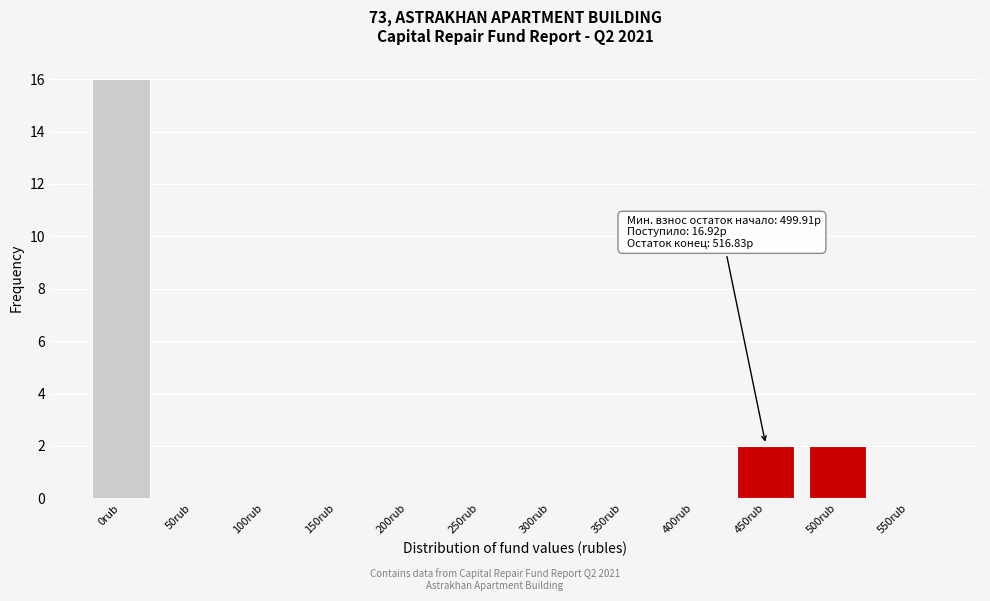

Reading right to left, transcribe all the data shown in this chart.

550rub=0	500rub=2	450rub=2	400rub=0	350rub=0	300rub=0	250rub=0	200rub=0	150rub=0	100rub=0	50rub=0	0rub=16